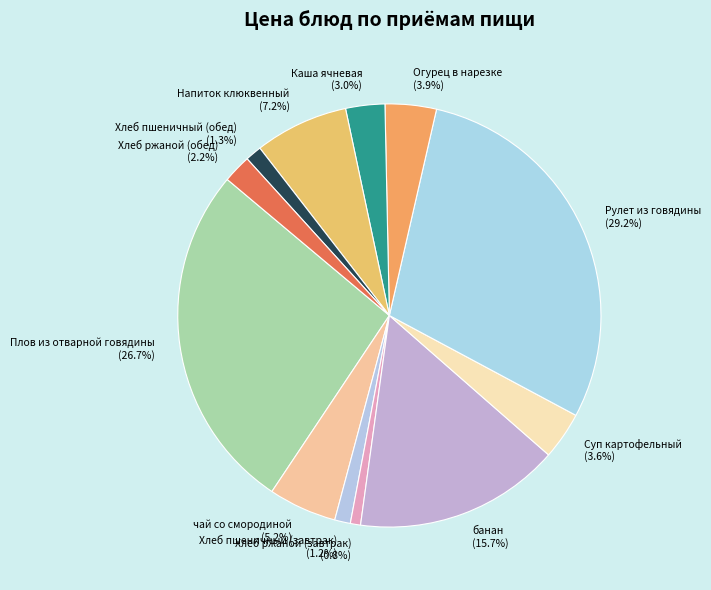

Does any single category account for the majority?

No